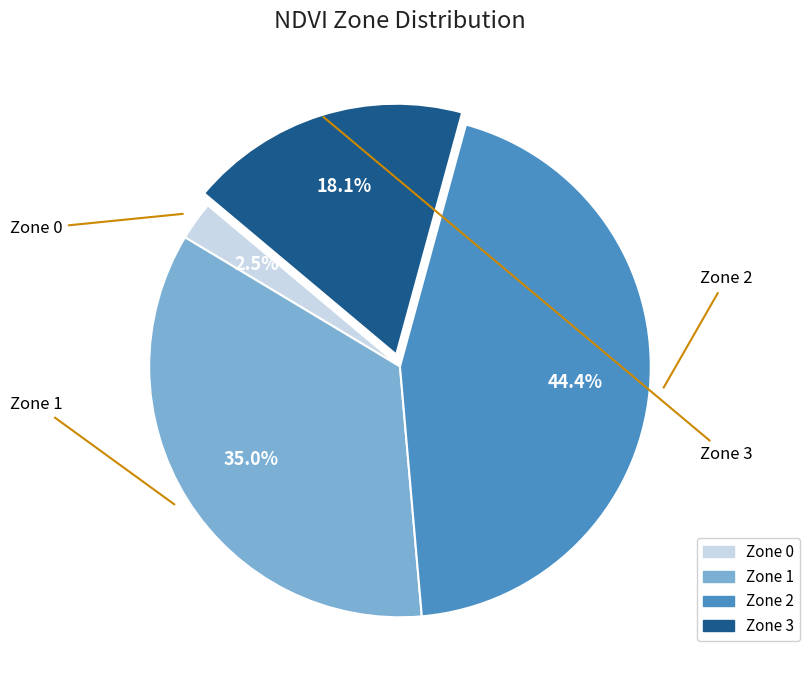

Does any single category account for the majority?

No